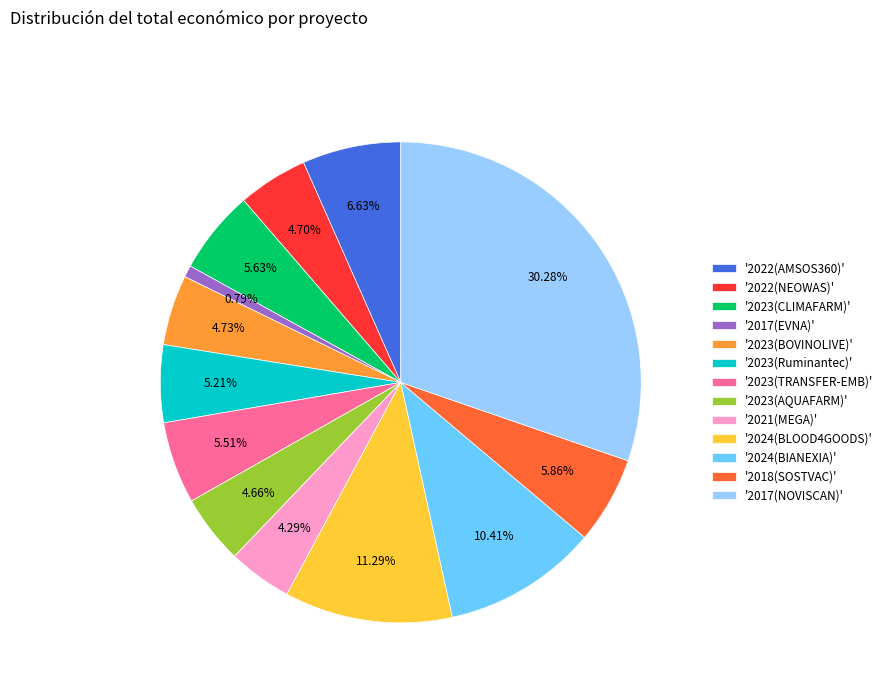

Does '2024(BLOOD4GOODS)' account for over 50% of the chart?

No